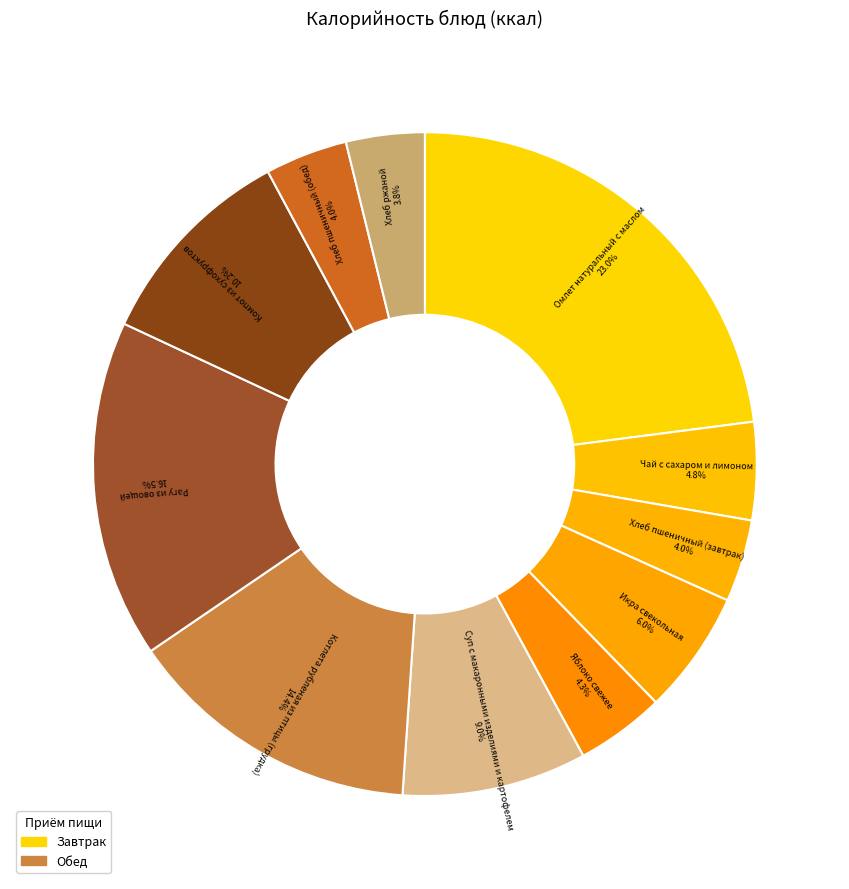

Between Хлеб ржаной and Суп с макаронными изделиями и картофелем, which is larger?

Суп с макаронными изделиями и картофелем